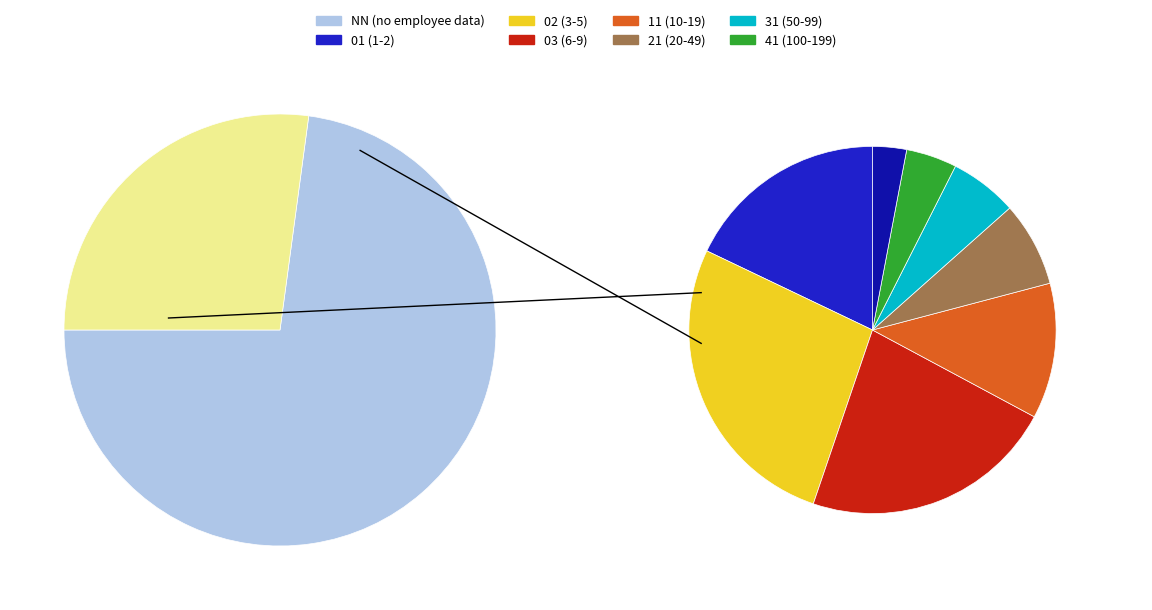

To the nearest percent, what percentage of the pie is 02?

7%